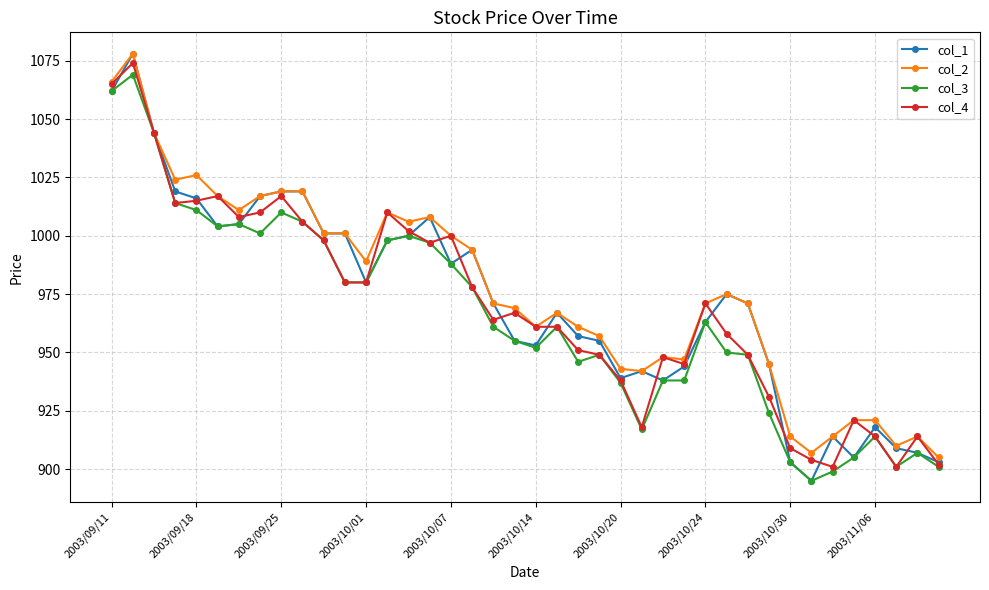

What is the value of the col_1 point at the 8th from the left?

1017